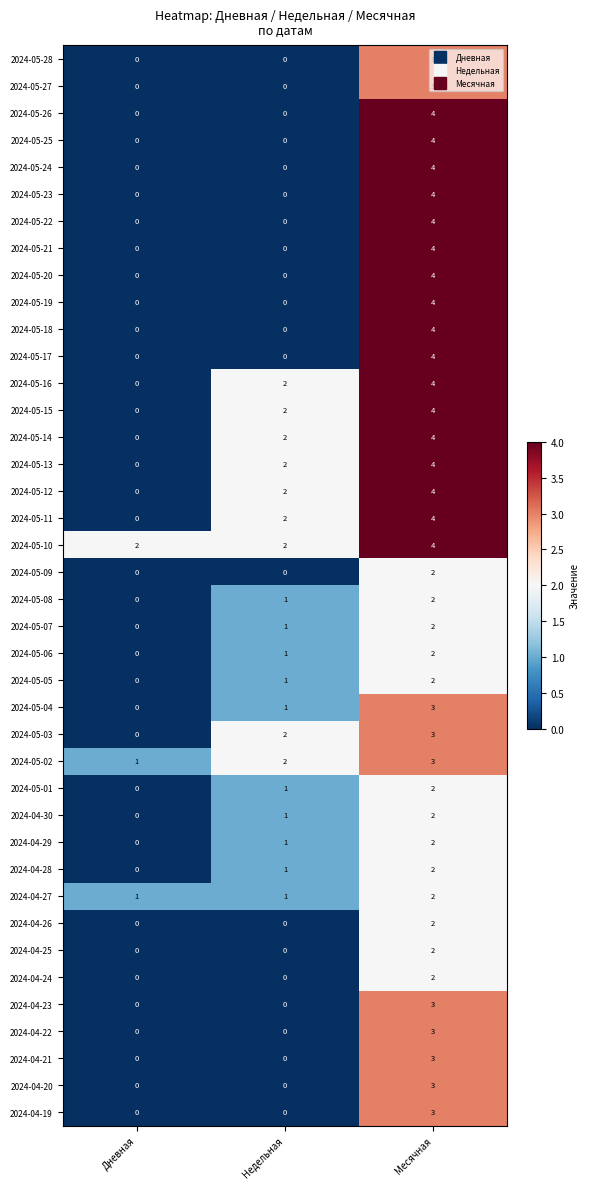

What is the sum of the 2024-05-21 values at Месячная and Дневная?

4